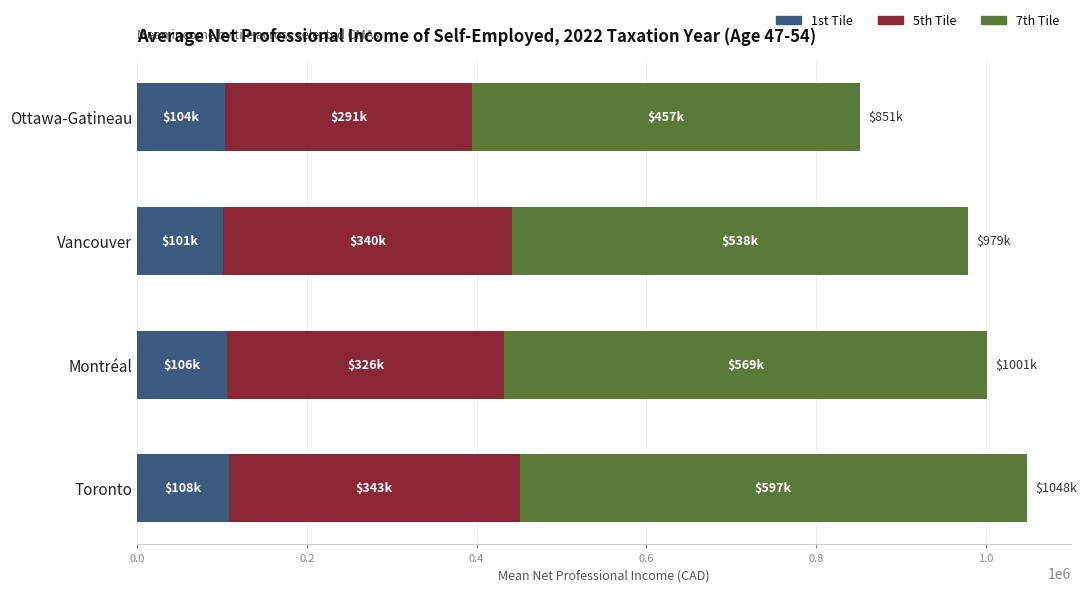

What is the total value across all series at Vancouver?

978745